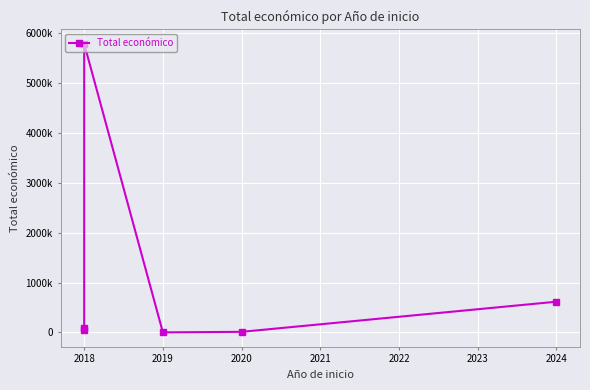

True or false: the data has more than 2 interior local peaks.

False